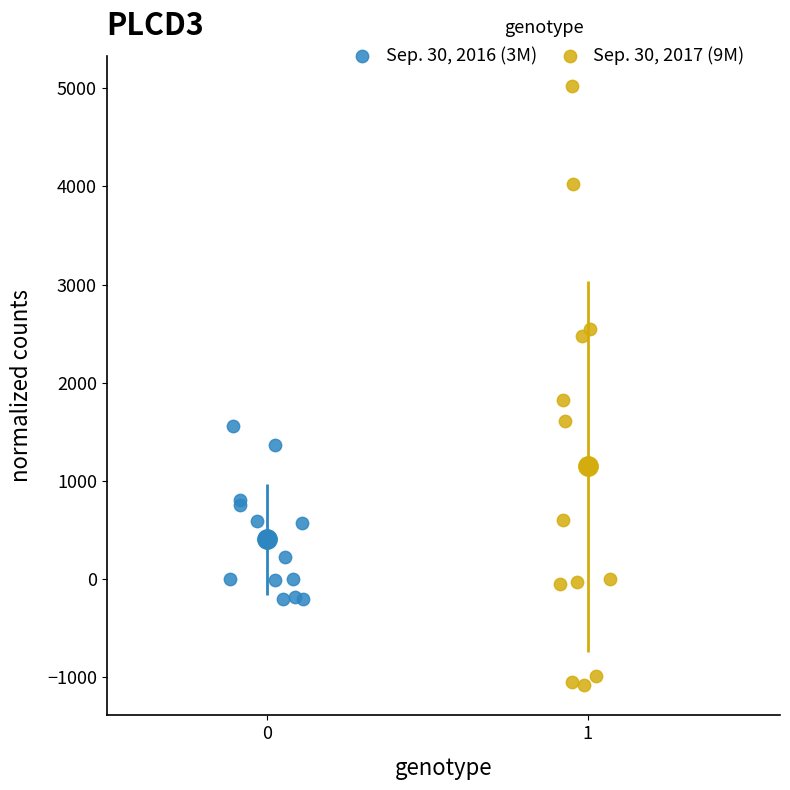

Which series has the widest spread of Y values?

Sep. 30, 2017 (9M)